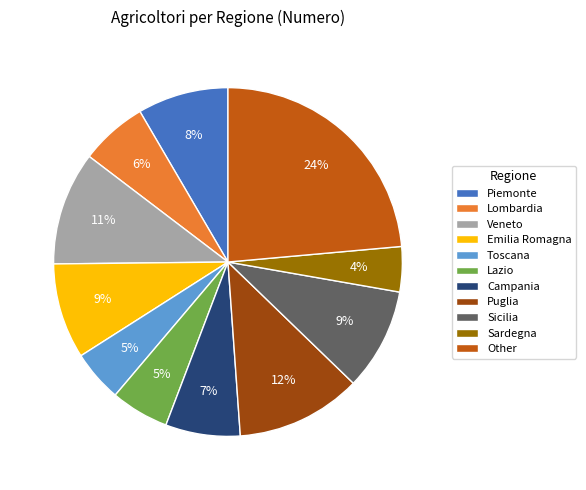

To the nearest percent, what is the difference between the Veneto and Emilia Romagna slice percentages?

2%